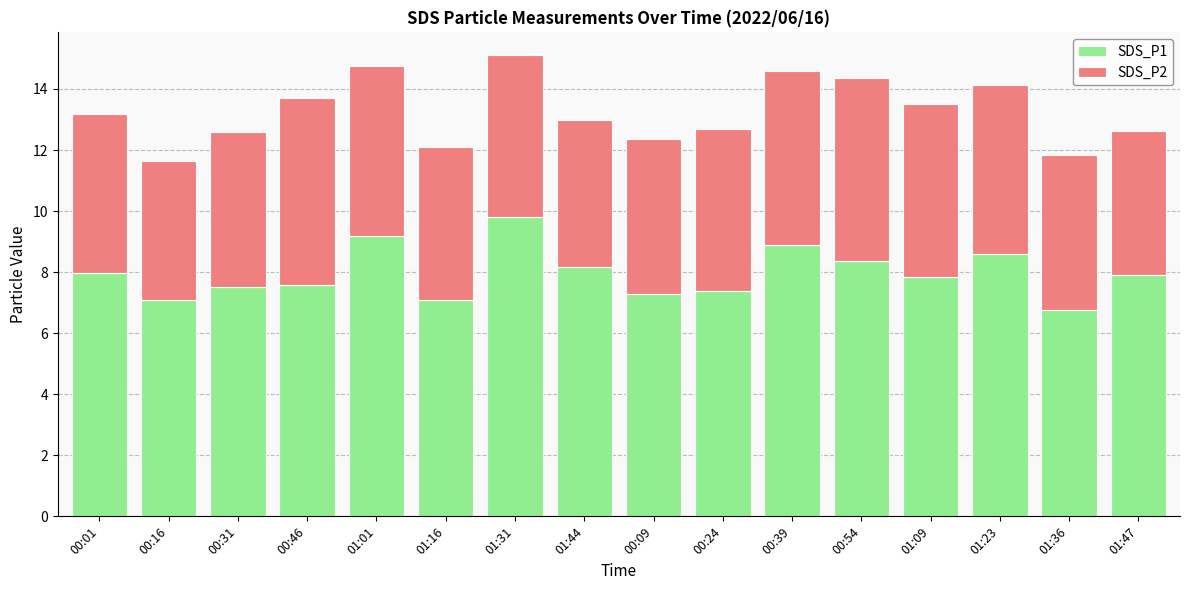

What is the sum of the SDS_P1 values at 00:46 and 00:39?

16.5